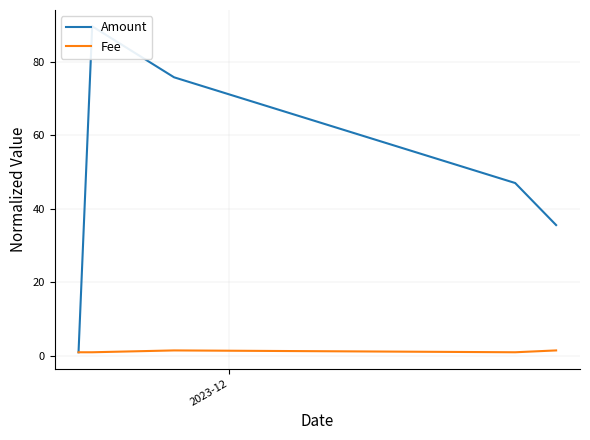

Is it true that Fee equals 1.6 at 2023-12?

False